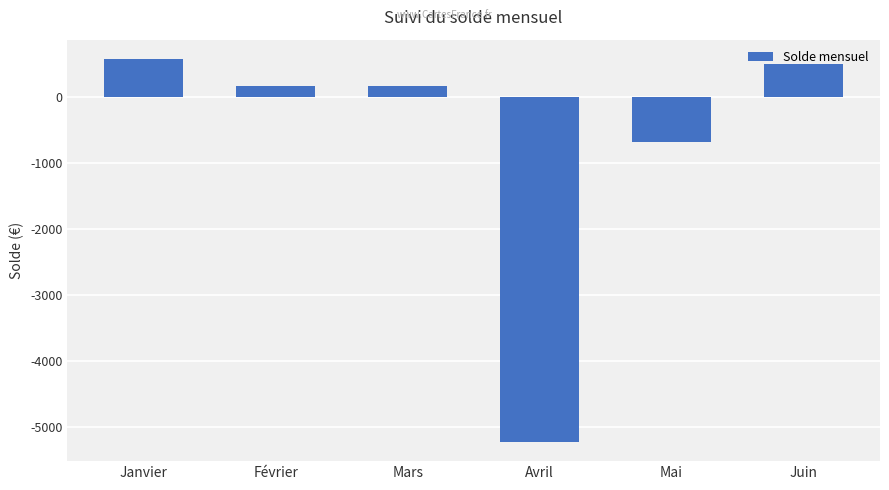

The value at Février is 157.6. True or false?

True